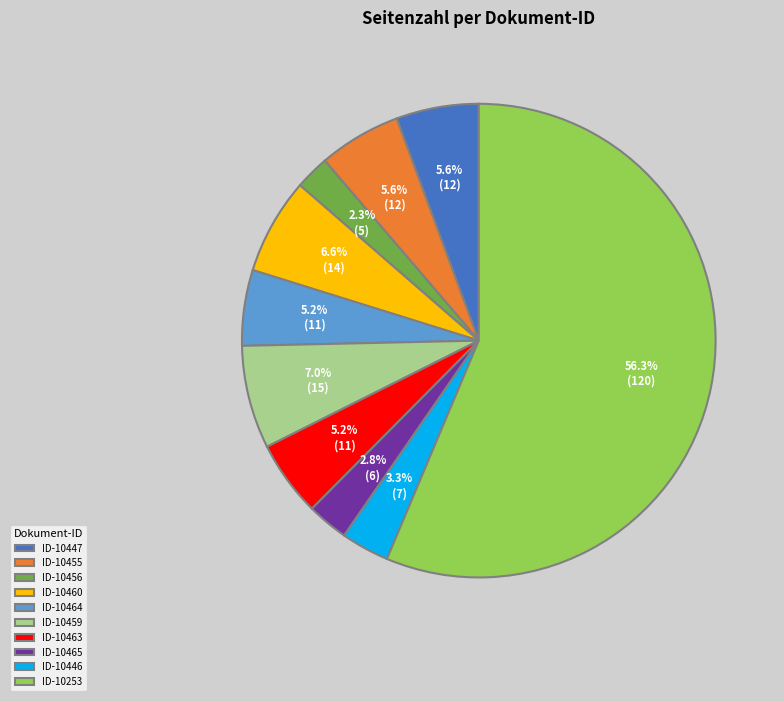

How much of the chart is everything except ID-10456?

97.7%